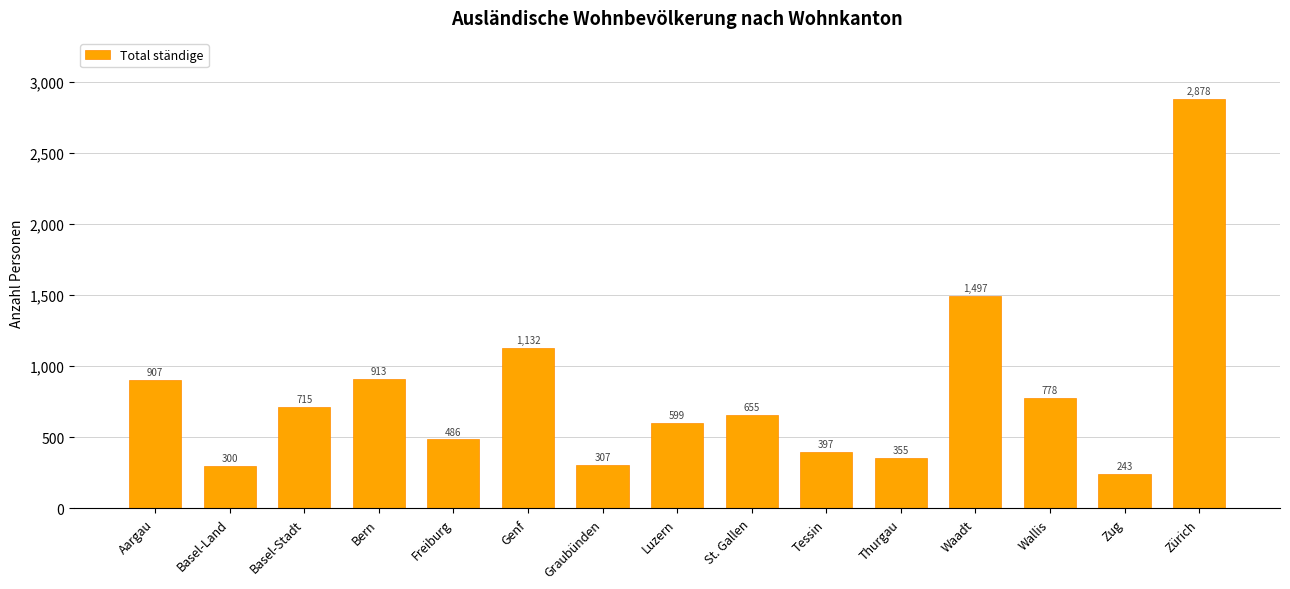

Which category has the lowest value across all series?

Zug